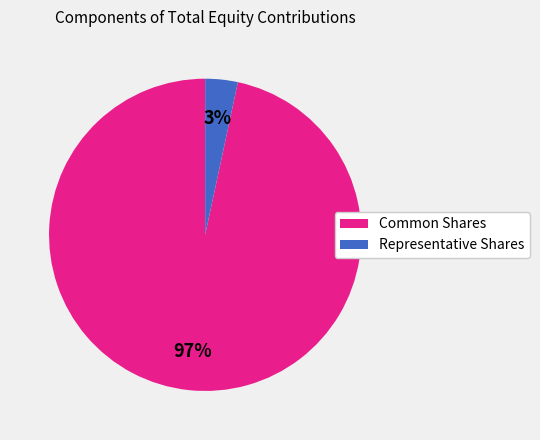

True or false: Representative Shares accounts for 3% of the total.

True